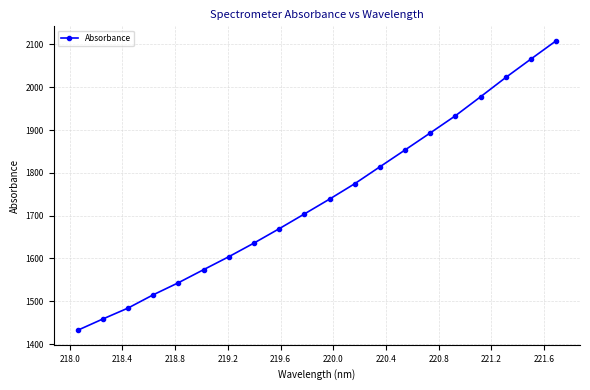

What is the value of the 17th point from the left?

1977.8